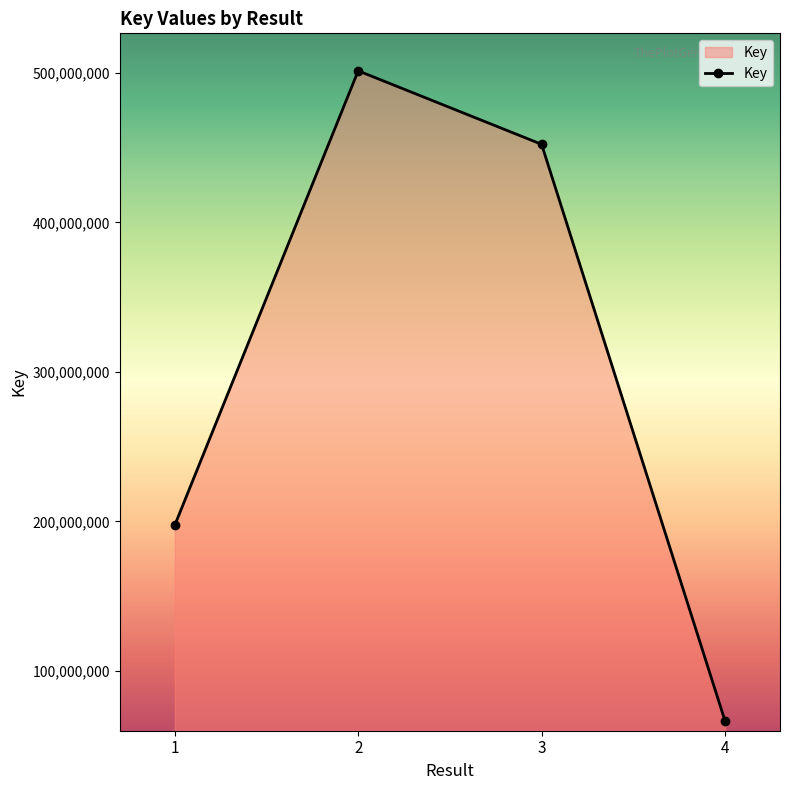

Count the number of data series in this chart.

1